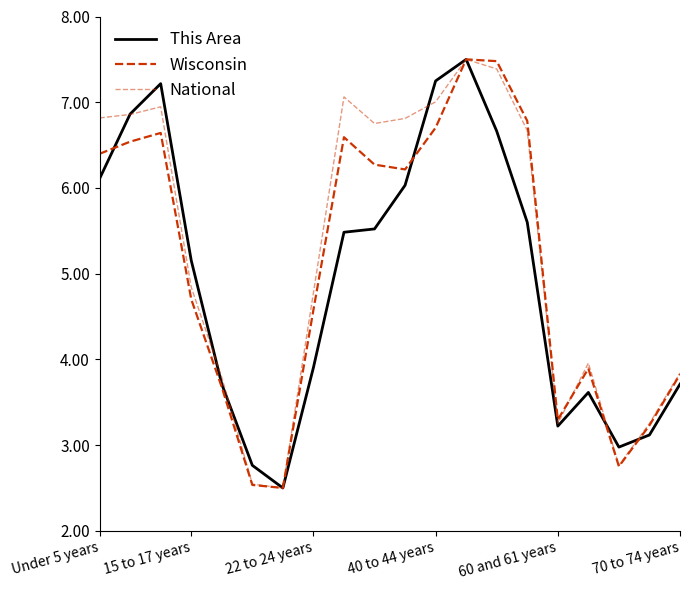

List the series in order of their overall mean, highest first.

National, Wisconsin, This Area